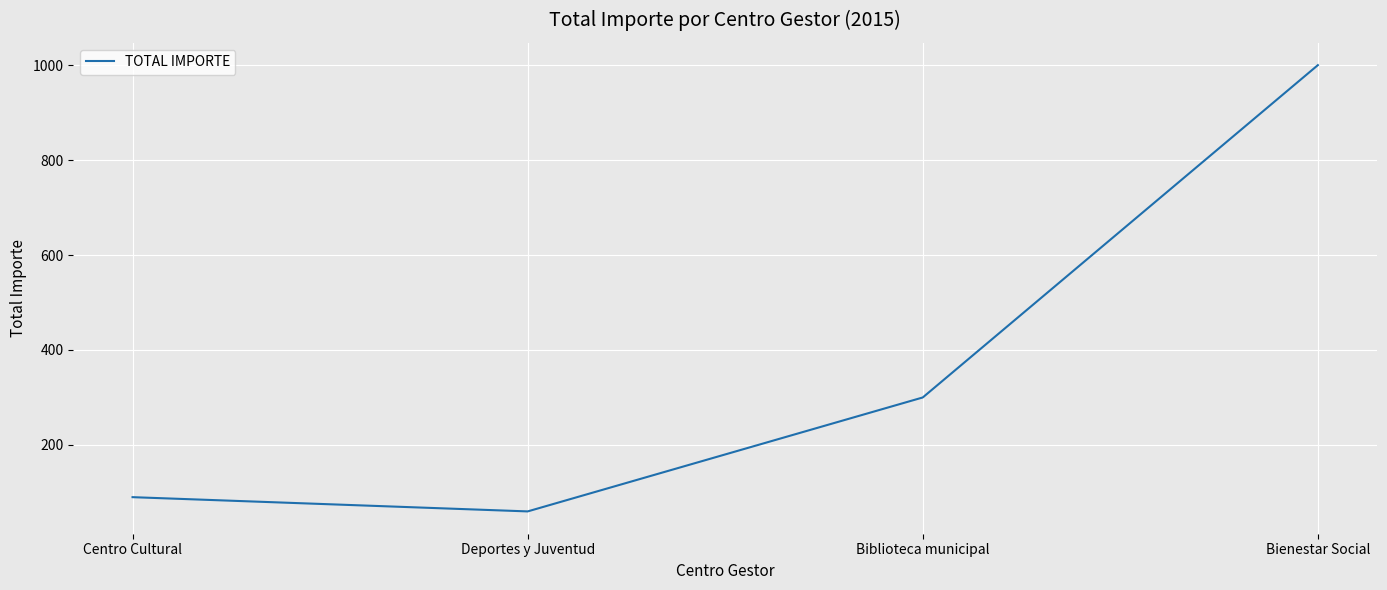

Reading left to right, extract all data points from this chart.

90	60	300	1000